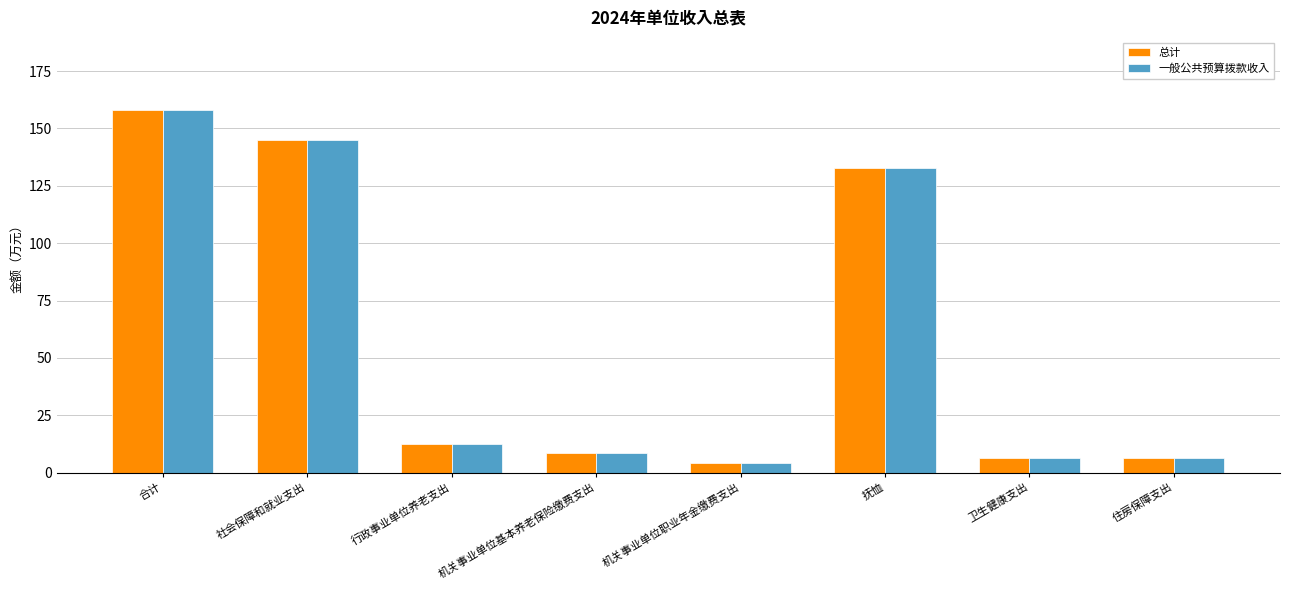

At which label is 总计 closest to 81?

抚恤